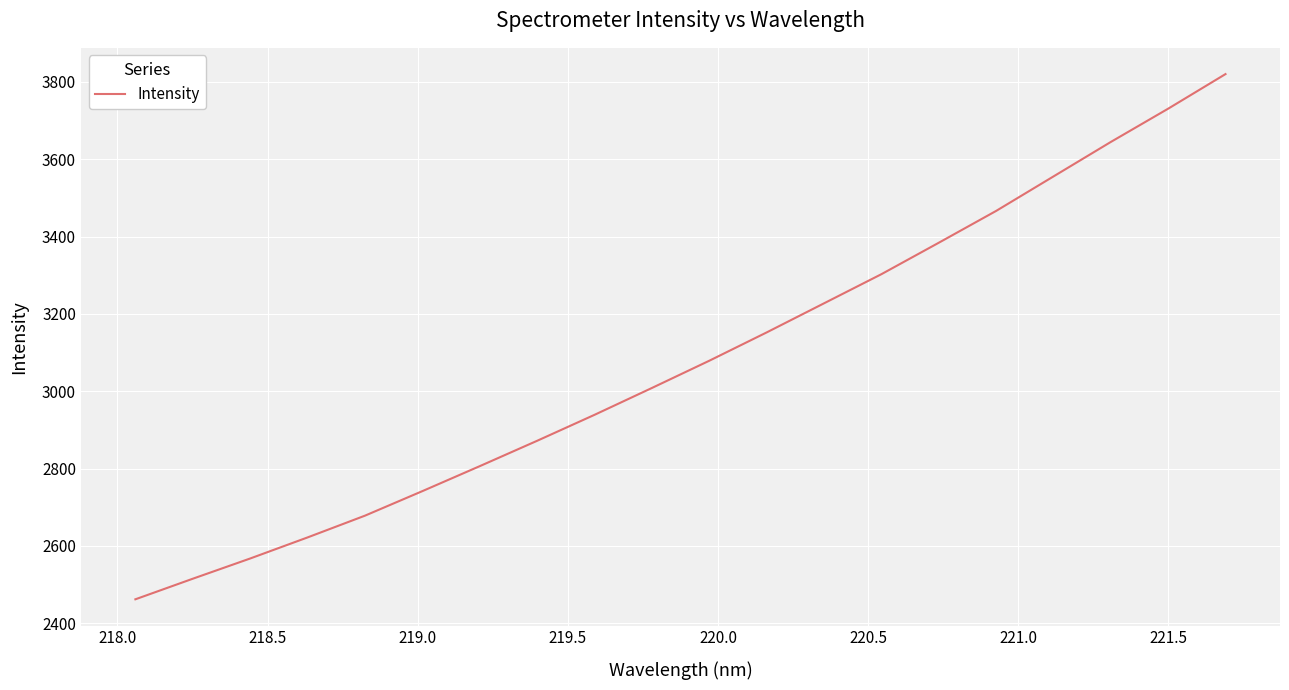

What is the greatest value displayed?

3820.2